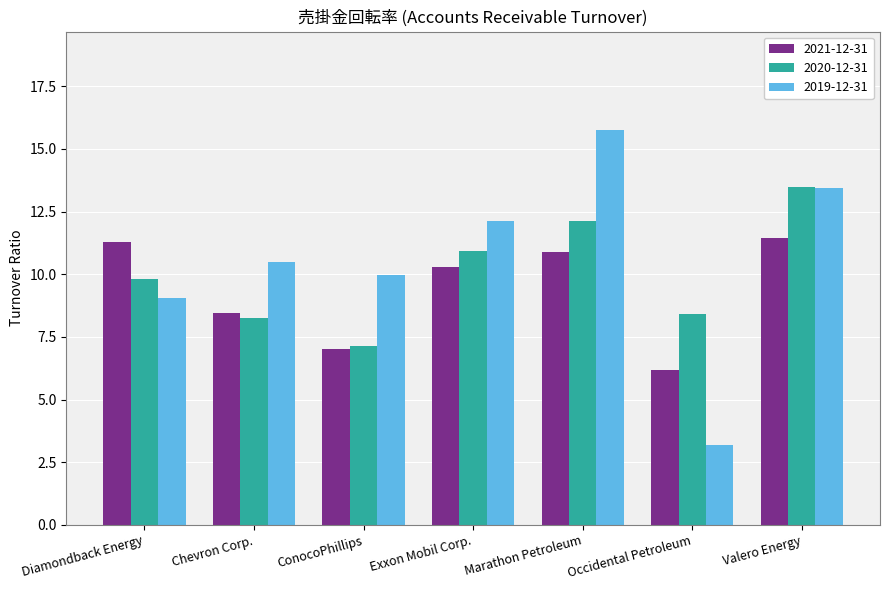

Which series has the widest spread of values?

2019-12-31